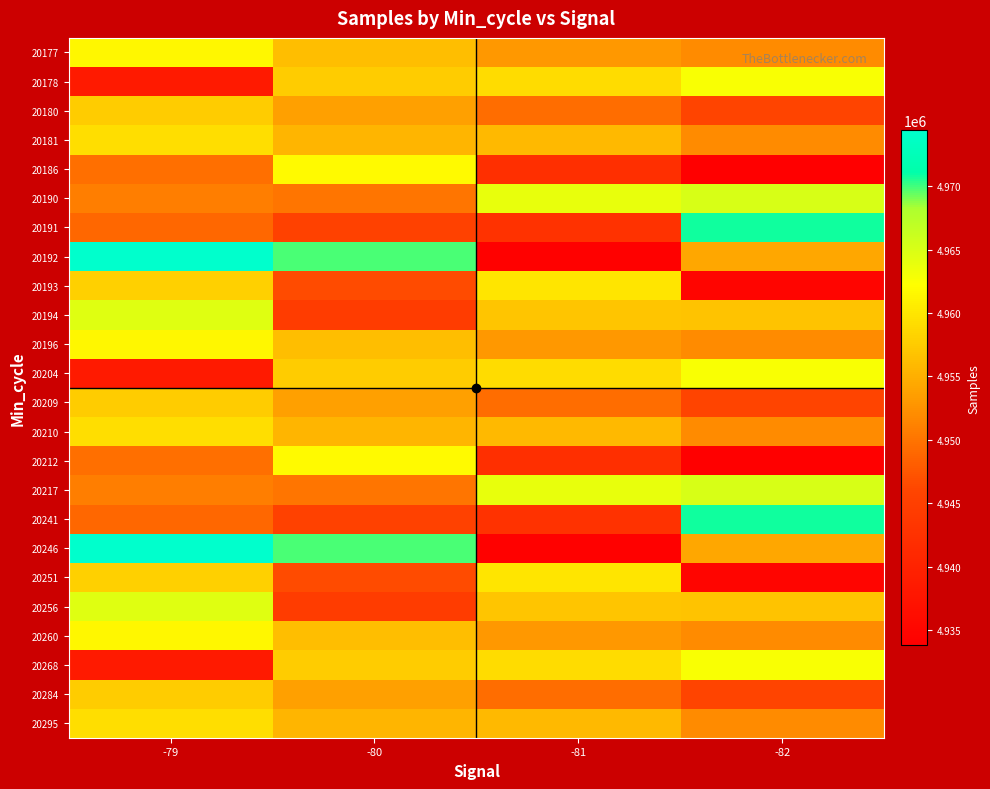

Reading left to right, what are all the values shown in this chart?

20177: -79=4961503	-80=4956381	-81=4953059	-82=4951946
20178: -79=4938474	-80=4957629	-81=4959022	-82=4962629
20180: -79=4957600	-80=4953670	-81=4949353	-82=4945920
20181: -79=4959312	-80=4955530	-81=4955869	-82=4951882
20186: -79=4949629	-80=4961744	-81=4942273	-82=4933789
20190: -79=4950860	-80=4950128	-81=4963927	-82=4965064
20191: -79=4948931	-80=4945485	-81=4942708	-82=4970904
20192: -79=4974405	-80=4969826	-81=4934221	-82=4954386
20193: -79=4957990	-80=4946593	-81=4959906	-82=4934889
20194: -79=4964480	-80=4944529	-81=4957079	-82=4956949
20196: -79=4961503	-80=4956381	-81=4953059	-82=4951946
20204: -79=4938474	-80=4957629	-81=4959022	-82=4962629
20209: -79=4957600	-80=4953670	-81=4949353	-82=4945920
20210: -79=4959312	-80=4955530	-81=4955869	-82=4951882
20212: -79=4949629	-80=4961744	-81=4942273	-82=4933789
20217: -79=4950860	-80=4950128	-81=4963927	-82=4965064
20241: -79=4948931	-80=4945485	-81=4942708	-82=4970904
20246: -79=4974405	-80=4969826	-81=4934221	-82=4954386
20251: -79=4957990	-80=4946593	-81=4959906	-82=4934889
20256: -79=4964480	-80=4944529	-81=4957079	-82=4956949
20260: -79=4961503	-80=4956381	-81=4953059	-82=4951946
20268: -79=4938474	-80=4957629	-81=4959022	-82=4962629
20284: -79=4957600	-80=4953670	-81=4949353	-82=4945920
20295: -79=4959312	-80=4955530	-81=4955869	-82=4951882